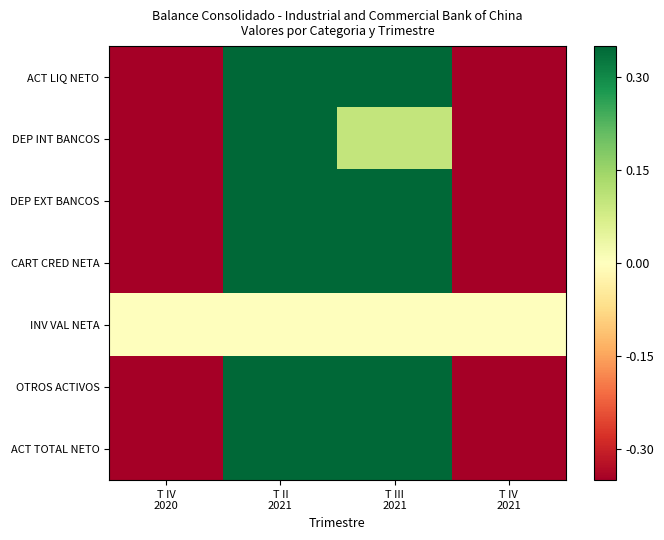

Between T IV
2021 and T III
2021, which is larger?

T III
2021